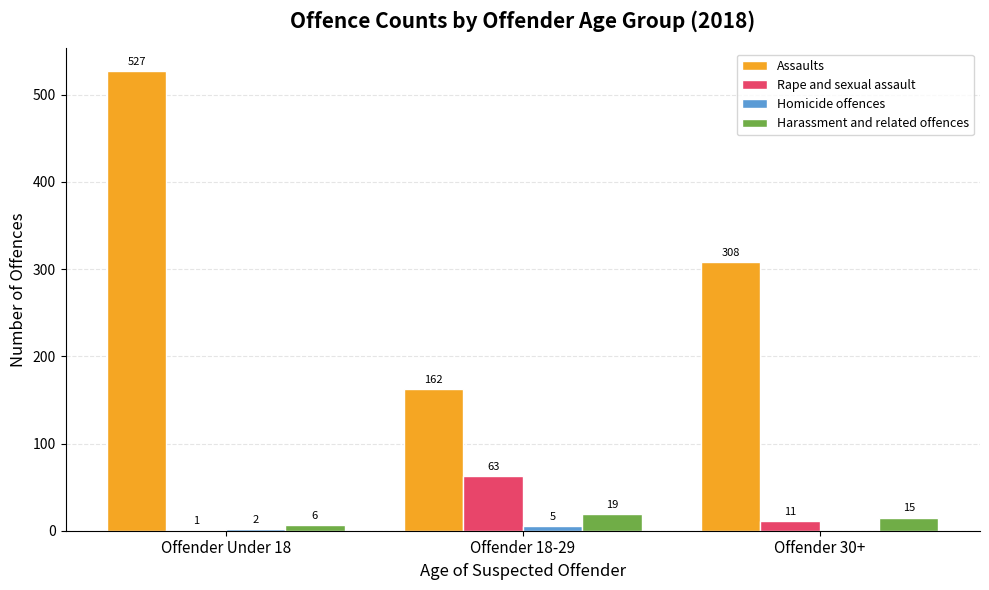

True or false: Rape and sexual assault has a value of 36 at Offender 18-29.

False